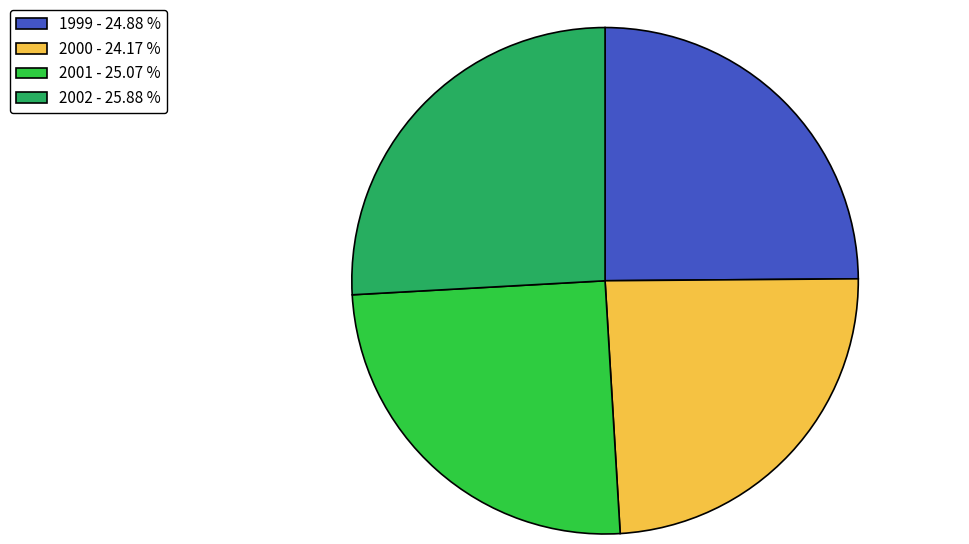

Do 1999 - 24.88 % and 2002 - 25.88 % together represent more than half of the pie?

Yes